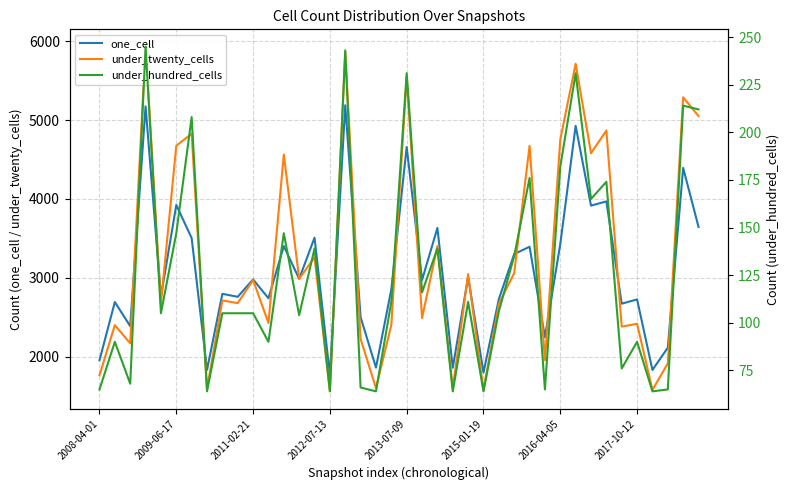

Reading left to right, list all the values displayed in this chart.

one_cell: 1954	2692	2386	5174	2761	3923	3503	1831	2796	2758	2979	2740	3401	2986	3508	1765	5188	2499	1860	2853	4658	2971	3632	1858	3009	1797	2728	3300	3393	2246	3427	4926	3915	3968	2671	2725	1830	2113	4393	3645
under_twenty_cells: 1764	2399	2168	5932	2677	4674	4827	1593	2712	2678	2971	2426	4562	2985	3259	1559	5863	2224	1600	2400	5551	2488	3402	1597	3046	1572	2669	3059	4673	1954	4753	5714	4579	4868	2380	2416	1578	1913	5288	5051
under_hundred_cells: 65	90	68	245	105	147	208	64	105	105	105	90	147	104	139	64	243	66	64	111	231	116	139	64	111	64	106	135	176	65	182	231	165	174	76	90	64	65	214	212